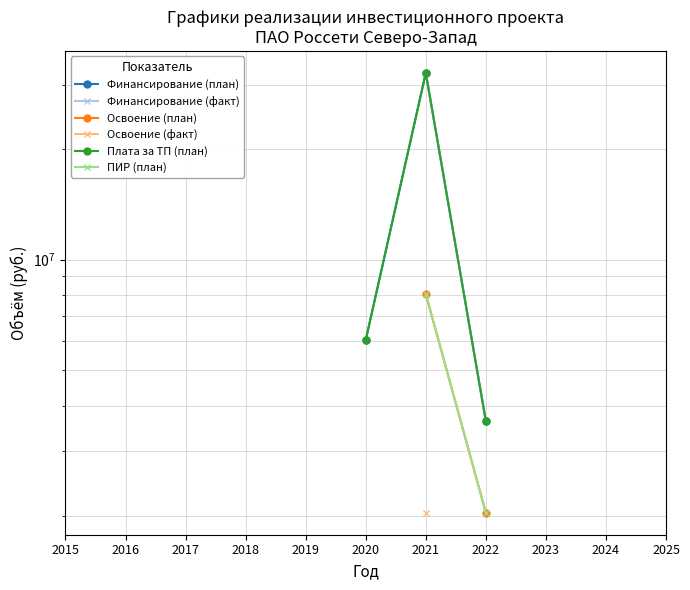

At which category does the chart reach its peak across all series?

2021